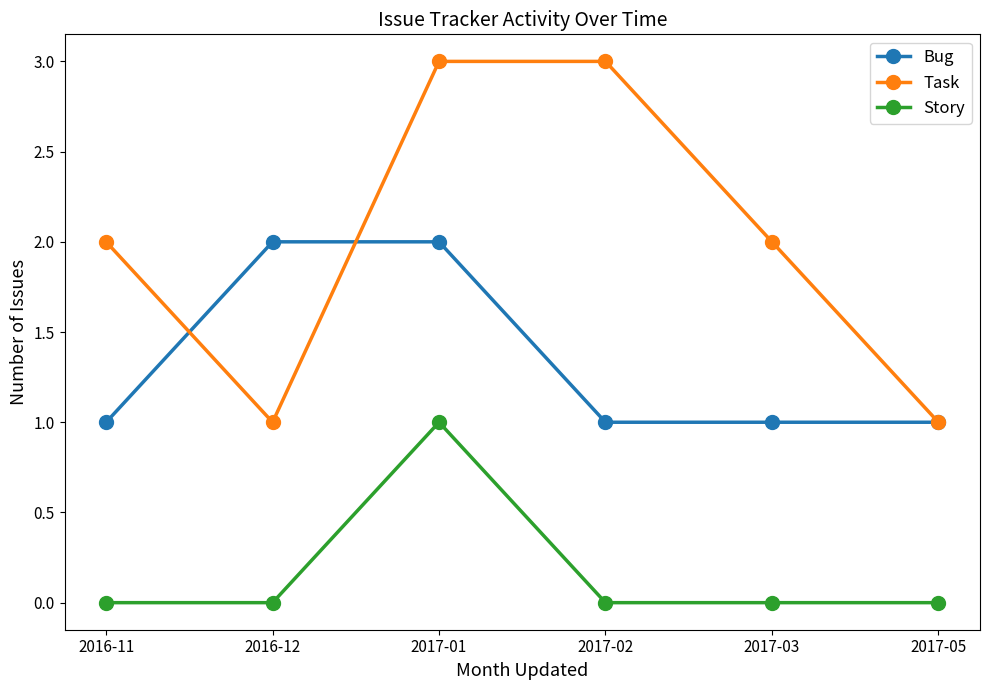

Which series has the largest range (max minus min)?

Task